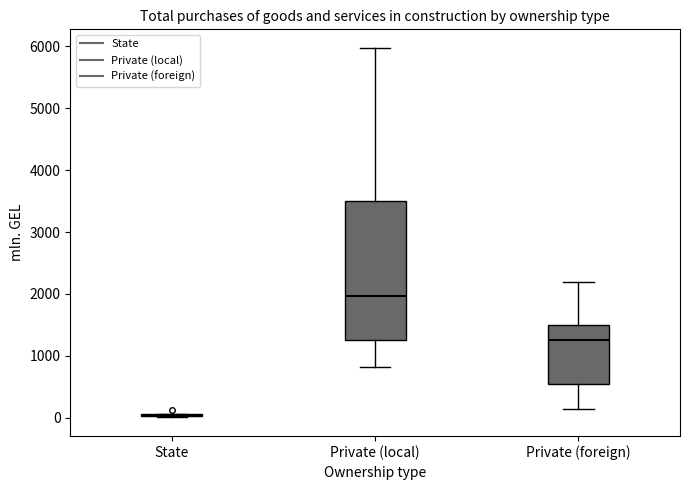

Which box is the tallest, from its lower edge to its upper edge?

Private (local)